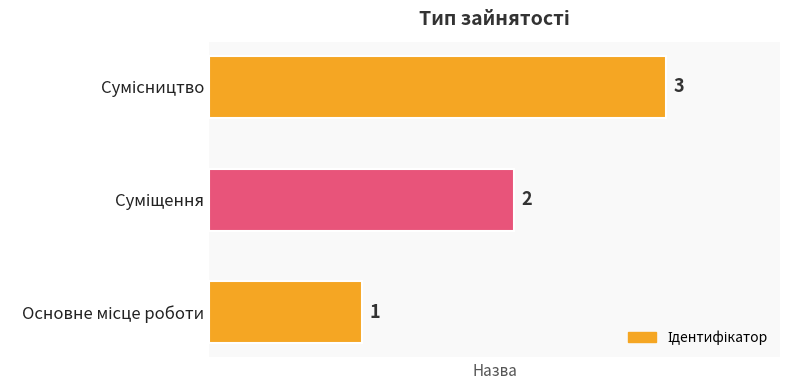

What is the sum of all values?

6